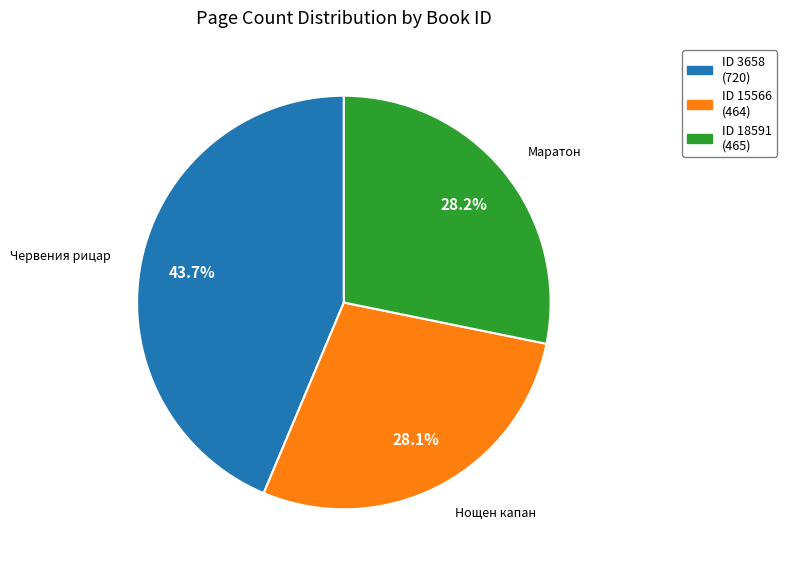

Is there a majority slice in this chart?

No